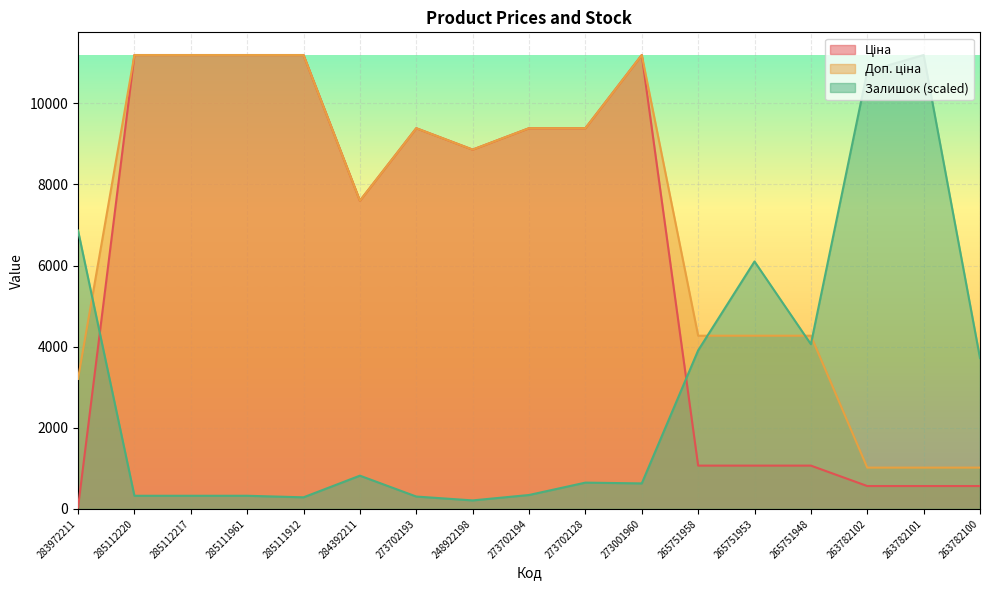

Rank the categories by Залишок value from lowest to highest.

248922198, 285111912, 273702193, 285112220, 285112217, 285111961, 273702194, 273001960, 273702128, 284392211, 263782100, 265751958, 265751948, 265751953, 283972211, 263782102, 263782101